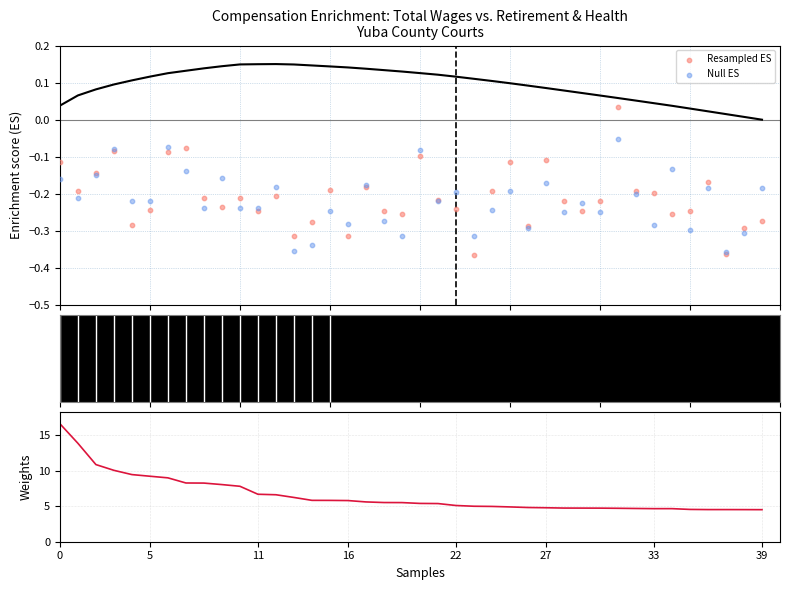

At how many categories does at least one series exceed 13?

2